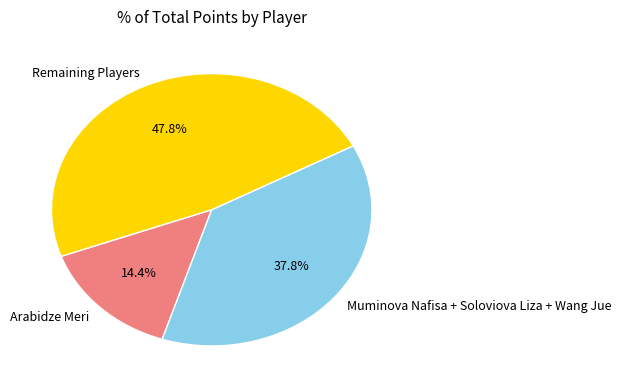

What is the largest slice in the pie chart?

Remaining Players